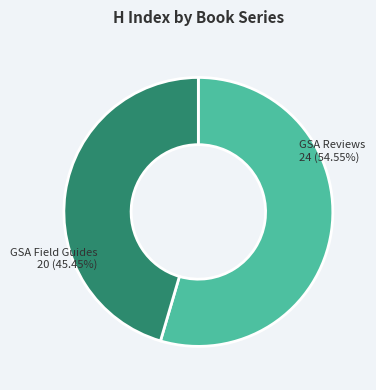

Which category has the smallest portion of the pie?

GSA Field Guides